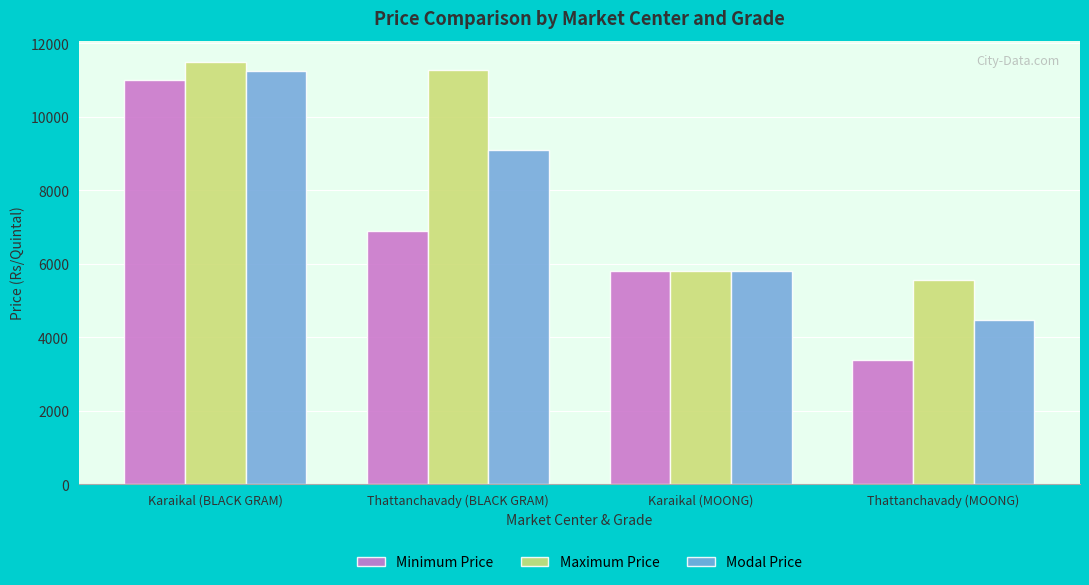

Read the Minimum Price value at Karaikal (MOONG), to the nearest 10.

5800